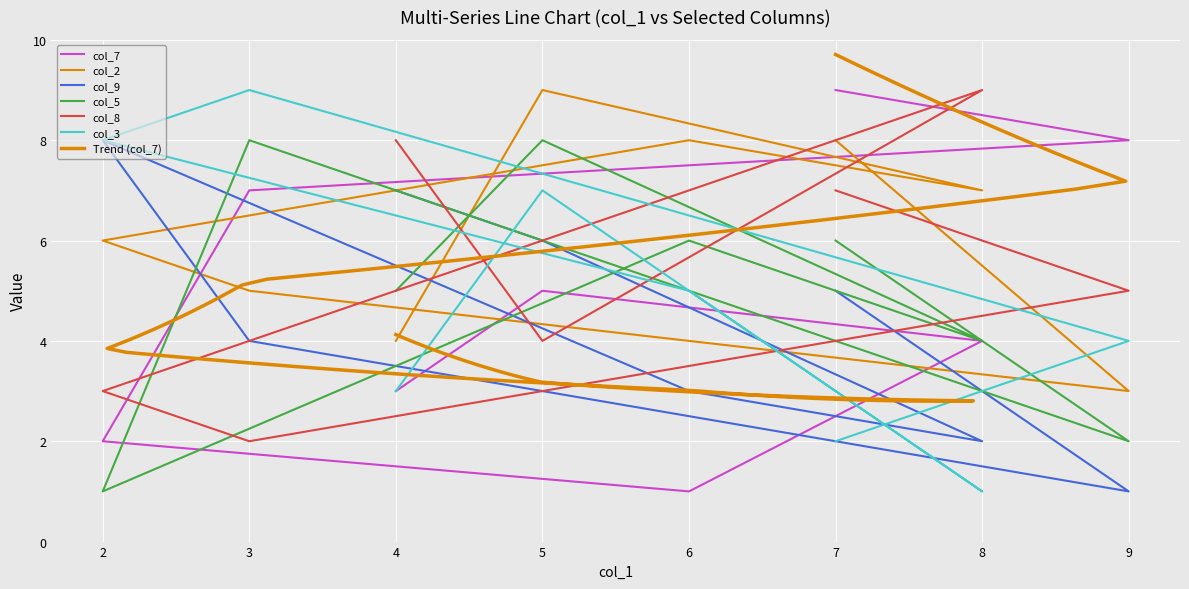

What is the total value across all series at 4?

30